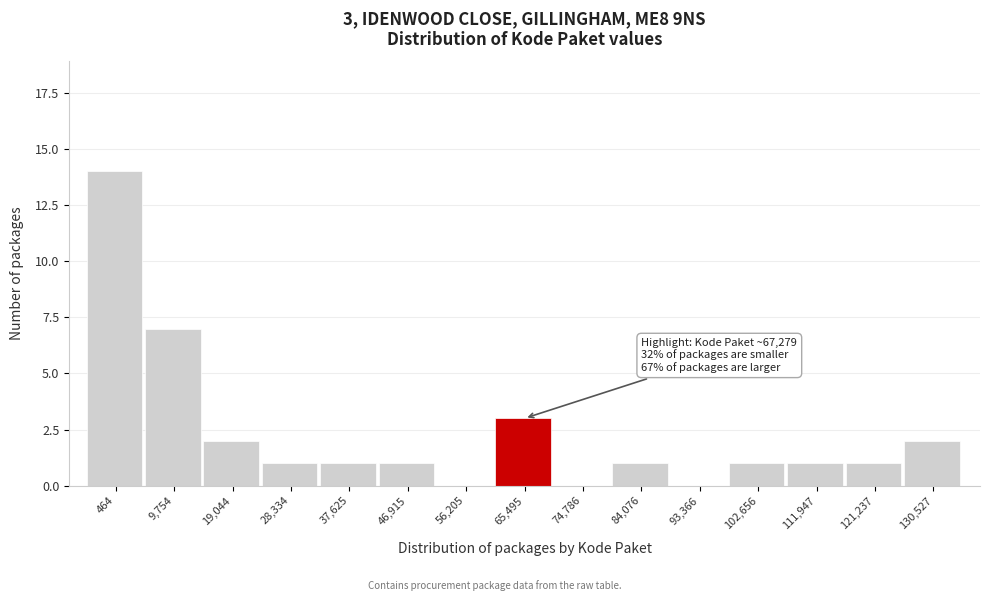

Reading left to right, what are all the values shown in this chart?

464=14	9,754=7	19,044=2	28,334=1	37,625=1	46,915=1	56,205=0	65,495=3	74,786=0	84,076=1	93,366=0	102,656=1	111,947=1	121,237=1	130,527=2